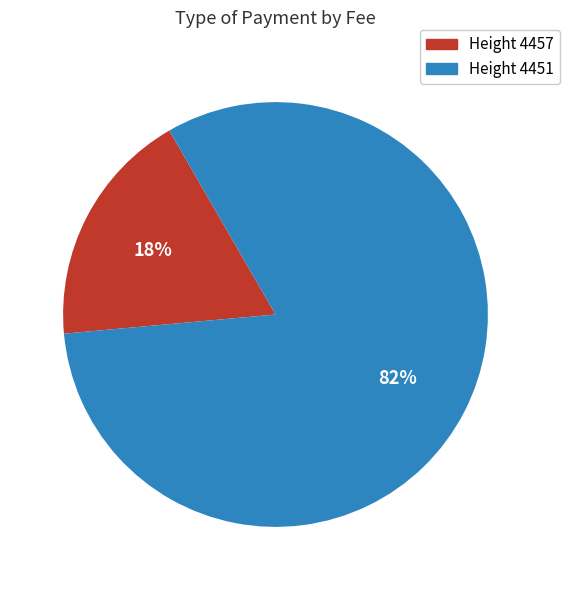

To the nearest percent, what is the average slice percentage?

50%